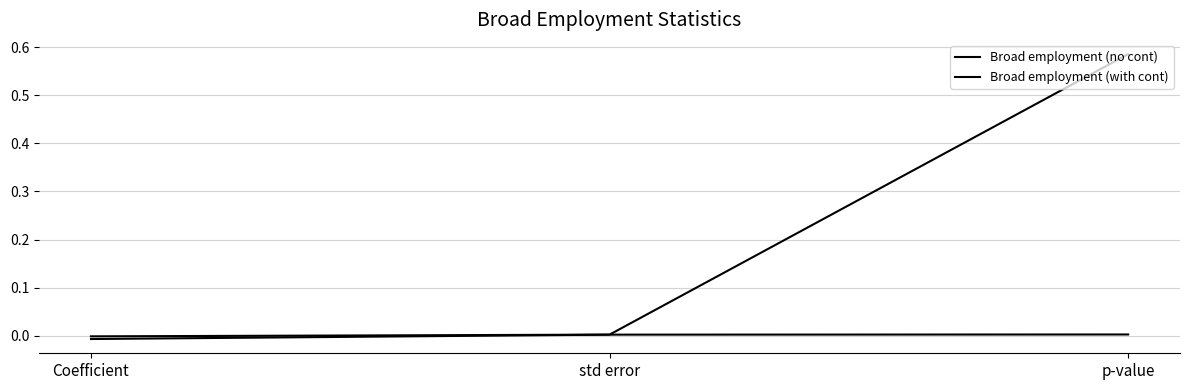

Between Coefficient and p-value, which is larger?

p-value